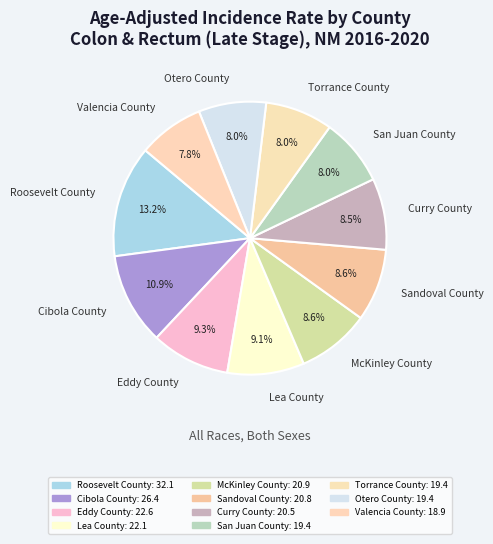

Which slice is the largest?

Roosevelt County